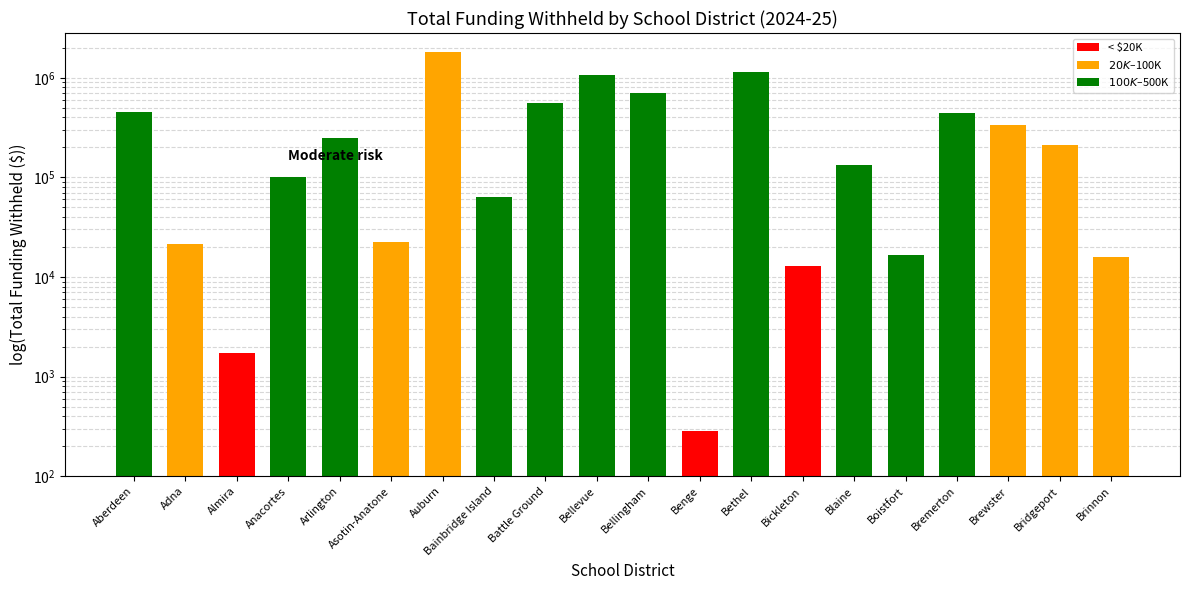

List the labels in order of value, smallest first.

Benge, Almira, Bickleton, Brinnon, Boistfort, Adna, Asotin-Anatone, Bainbridge Island, Anacortes, Blaine, Bridgeport, Arlington, Brewster, Bremerton, Aberdeen, Battle Ground, Bellingham, Bellevue, Bethel, Auburn